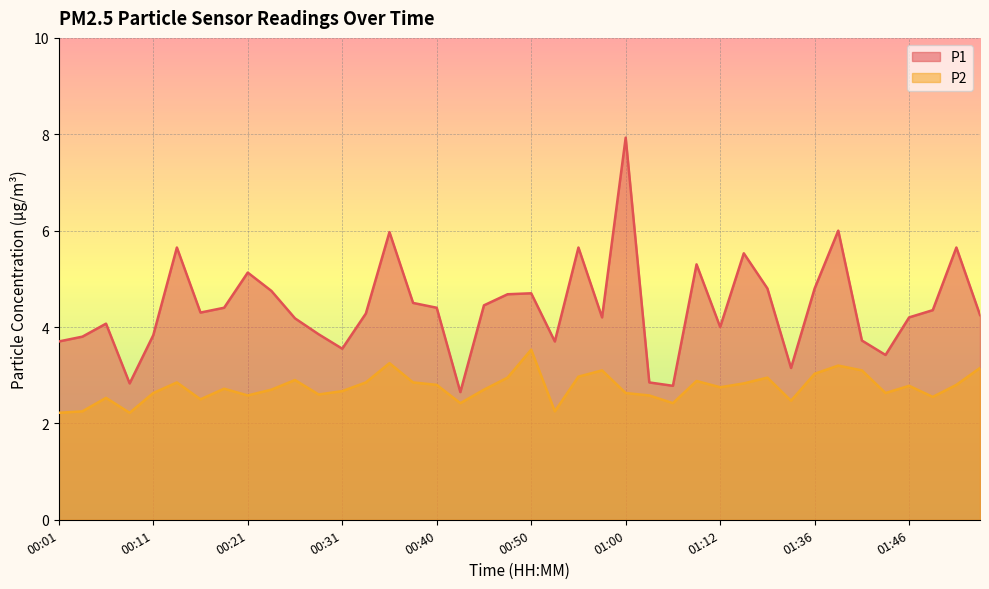

Reading left to right, list all the values displayed in this chart.

P1: 3.7	3.8	4.1	2.8	3.8	5.7	4.3	4.4	5.1	4.8	4.2	3.9	3.5	4.3	6.0	4.5	4.4	2.6	4.5	4.7	4.7	3.7	5.7	4.2	7.9	2.9	2.8	5.3	4.0	5.5	4.8	3.1	4.8	6.0	3.7	3.4	4.2	4.3	5.7	4.2
P2: 2.2	2.2	2.5	2.2	2.6	2.9	2.5	2.7	2.6	2.7	2.9	2.6	2.7	2.9	3.2	2.9	2.8	2.4	2.7	3.0	3.5	2.2	3.0	3.1	2.6	2.6	2.4	2.9	2.8	2.8	3.0	2.5	3.0	3.2	3.1	2.6	2.8	2.5	2.8	3.1